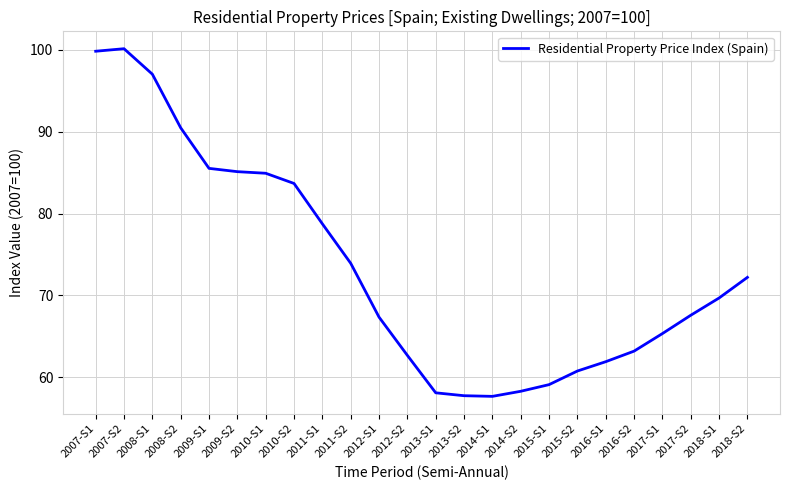

Read the value at 2013-S1.

58.1